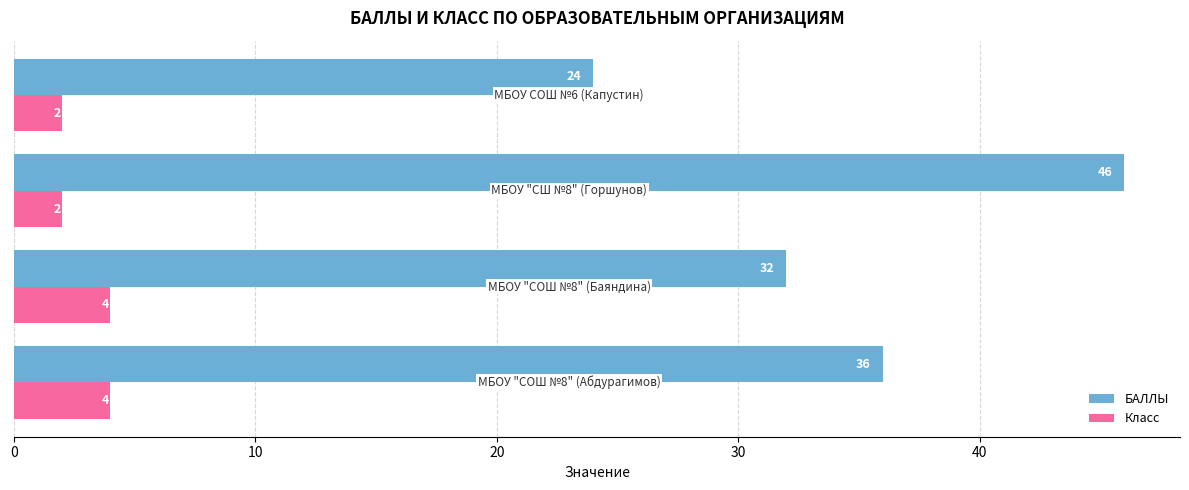

What is the difference between the second highest and minimum values in the БАЛЛЫ series?

12